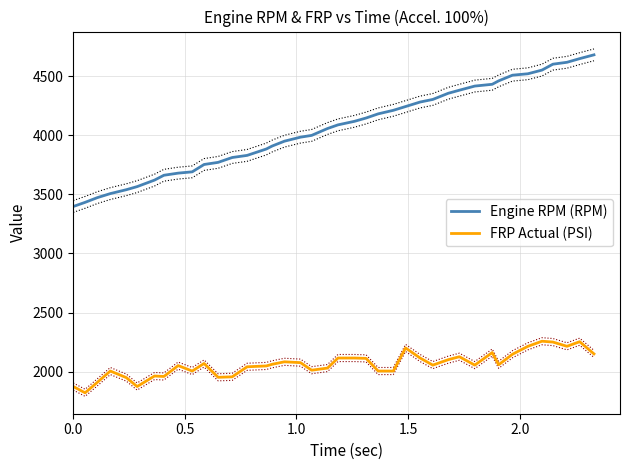

Reading right to left, transcribe all the data shown in this chart.

Engine RPM (RPM): 4679	4647	4616	4600	4550	4519	4507	4459	4430	4415	4380	4354	4302	4280	4242	4210	4180	4145	4117	4087	4056	3998	3983	3949	3908	3883	3829	3811	3770	3752	3690	3679	3661	3620	3565	3539	3506	3472	3432	3397
FRP Actual (PSI): 2151	2254	2215	2251	2258	2215	2148	2059	2162	2056	2127	2102	2056	2116	2201	2006	2006	2113	2116	2116	2031	2013	2077	2084	2063	2049	2042	1957	1953	2070	2006	2052	1960	1964	1875	1950	2006	1911	1822	1875